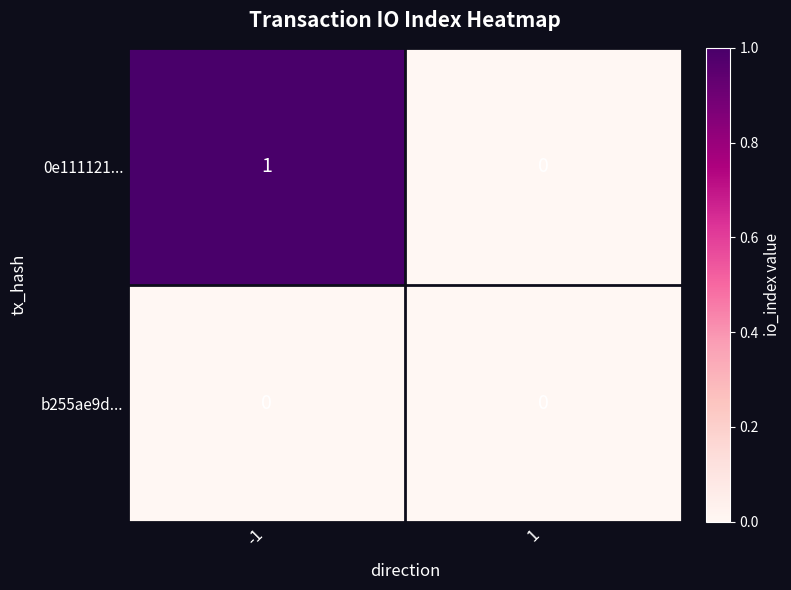

At which category is the sum across all series the highest?

-1